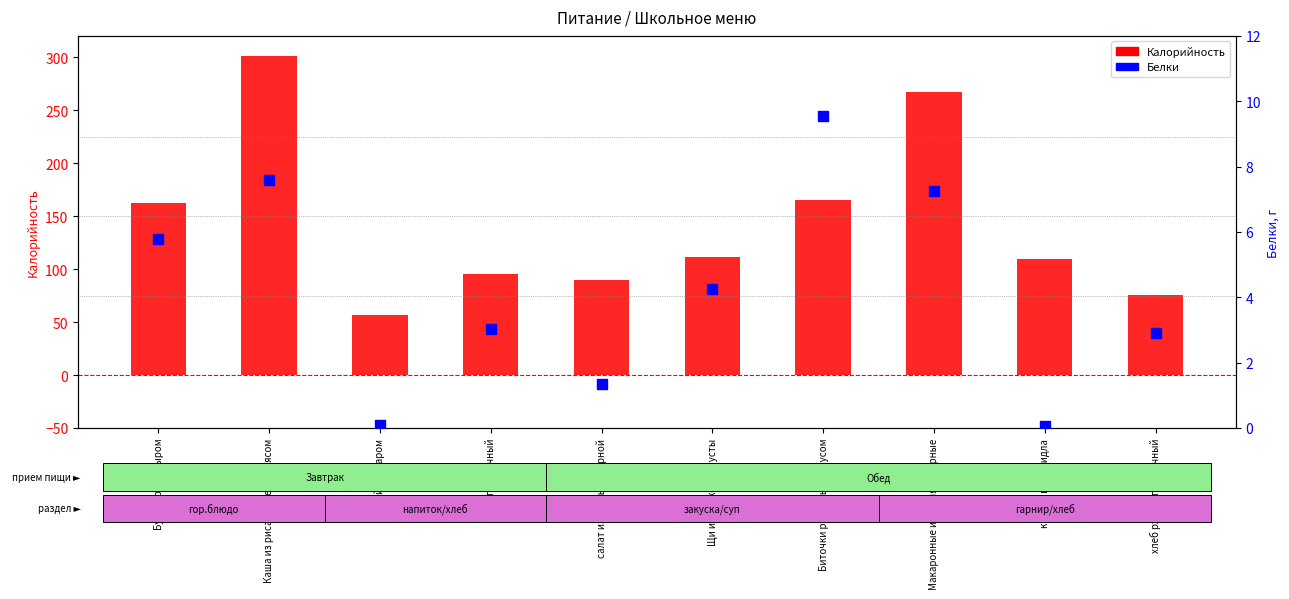

What are all the series names shown in the legend?

Калорийность, Белки